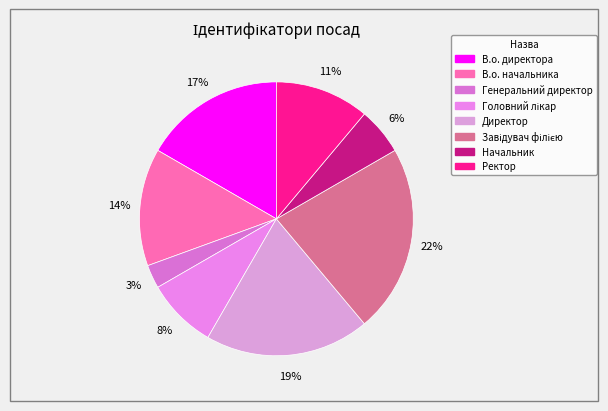

To the nearest percent, what portion does В.о. начальника represent?

14%